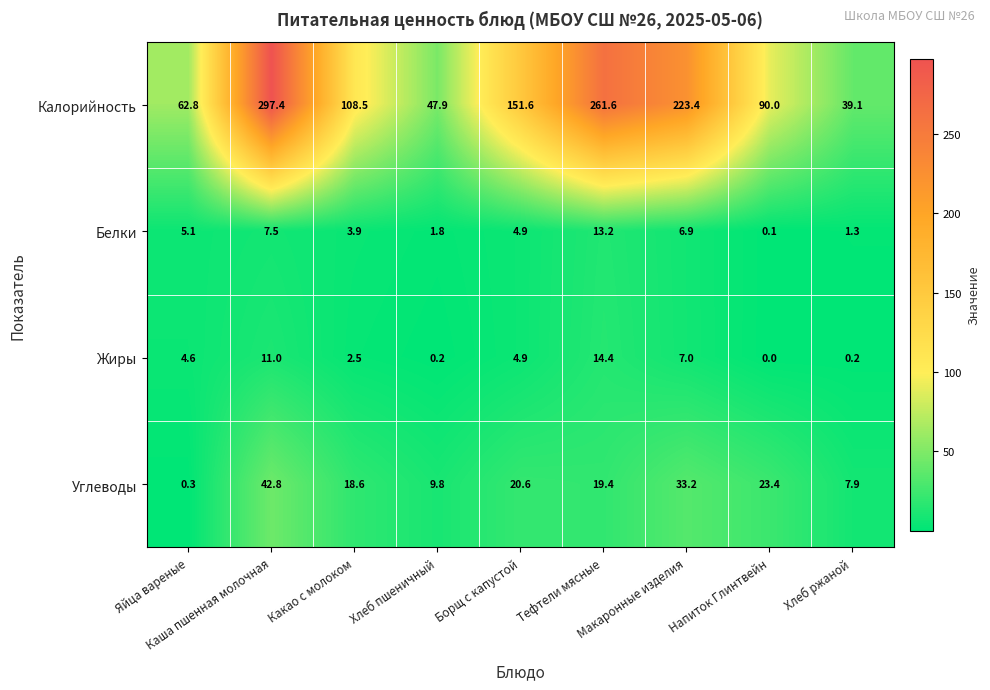

What is the sum of all Белки values?

44.7